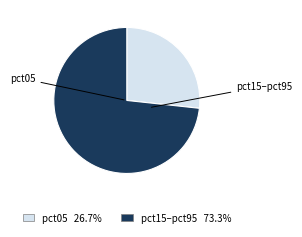

Is there a majority slice in this chart?

Yes